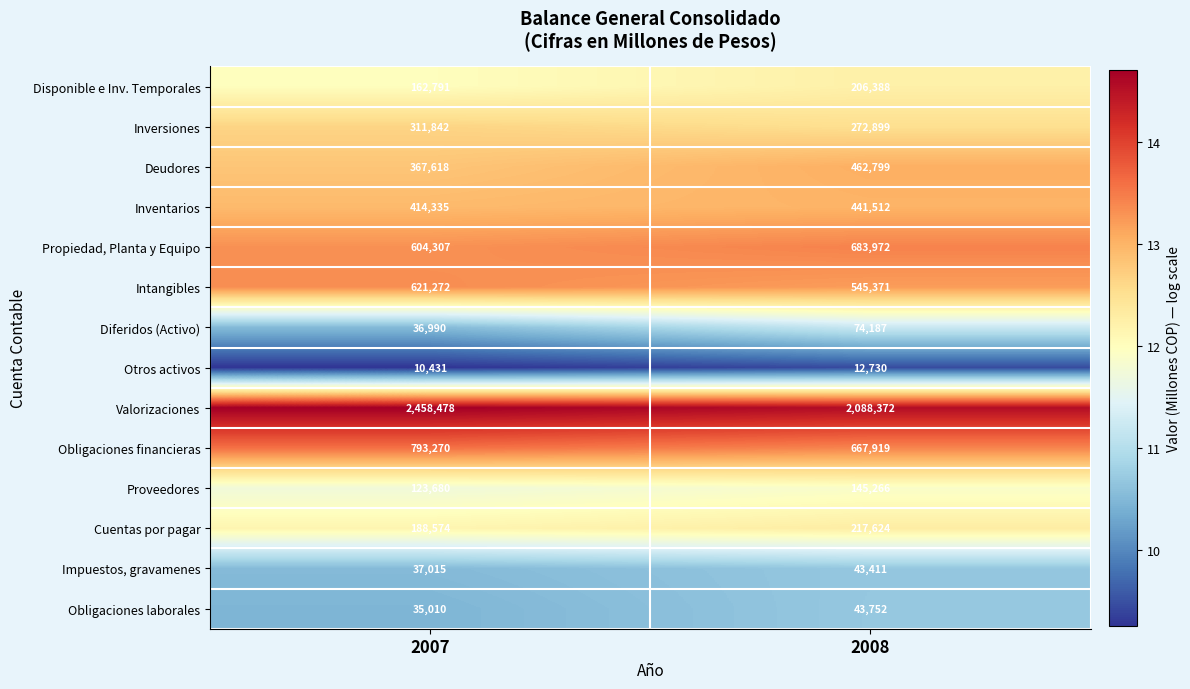

At which label is Inversiones closest to 292370?

2008